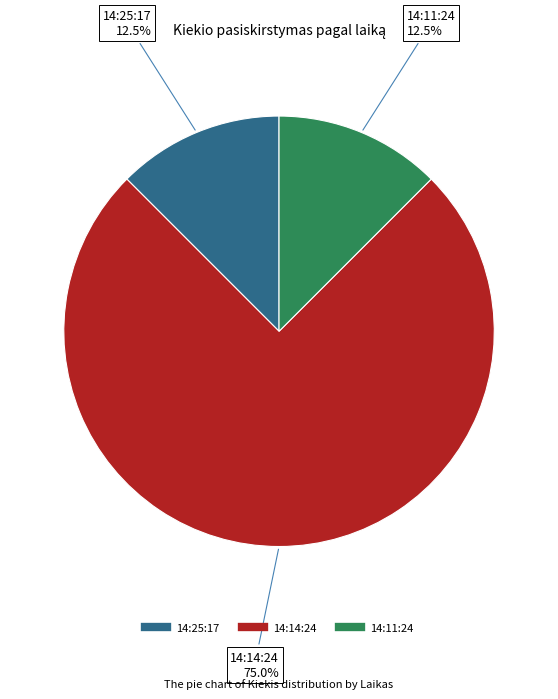

To the nearest percent, what is the combined percentage of 14:11:24 and 14:25:17?

25%